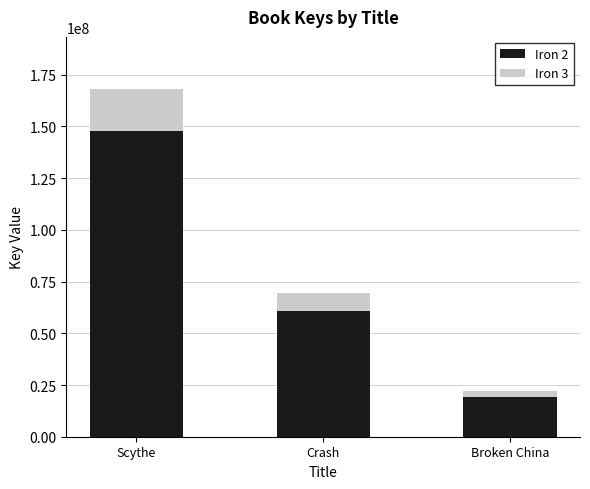

The value of Iron 2 at Scythe is 237695340.3. True or false?

False